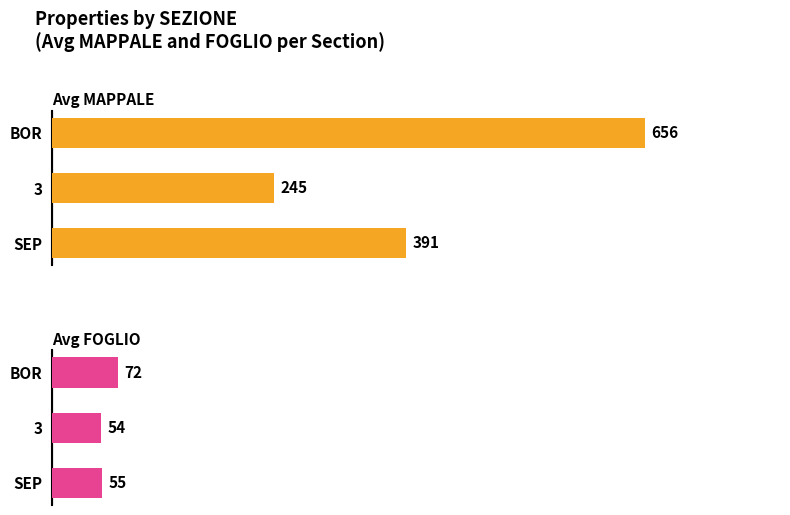

Rank the series by their average value, from highest to lowest.

Avg MAPPALE, Avg FOGLIO